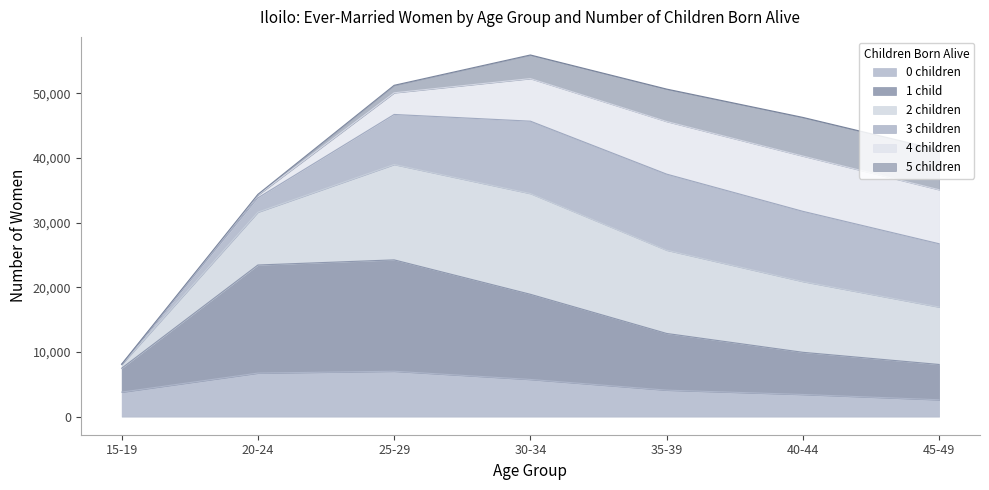

True or false: 0 children and 2 children intersect in this chart.

False